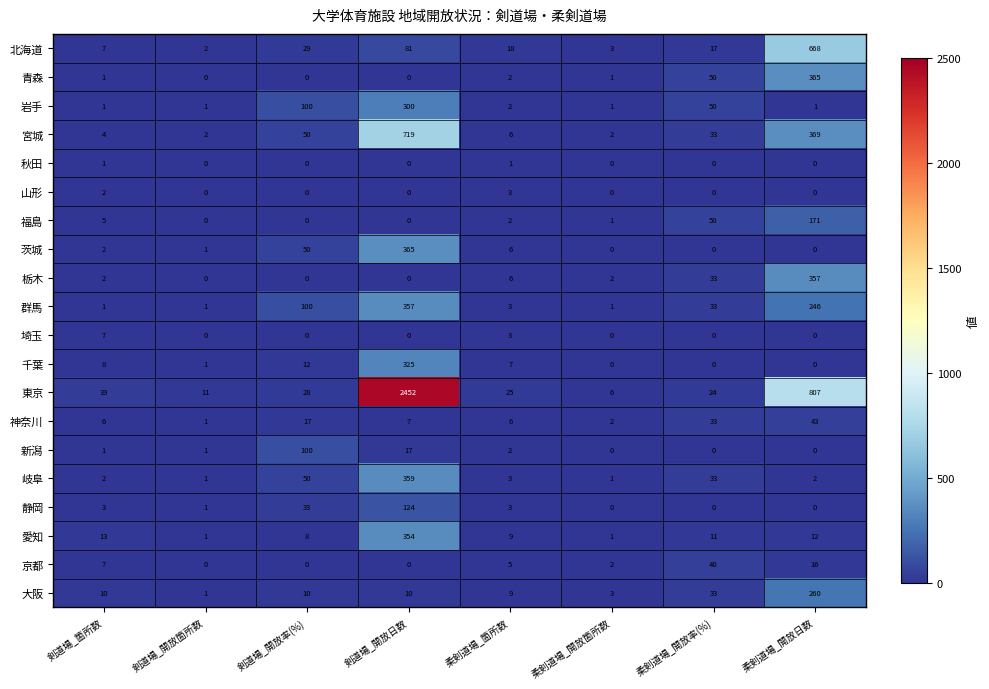

Count the number of categories in the chart.

8